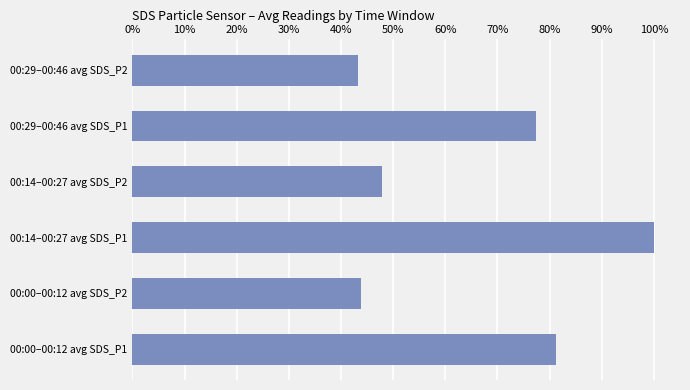

Does the chart contain any negative values?

No